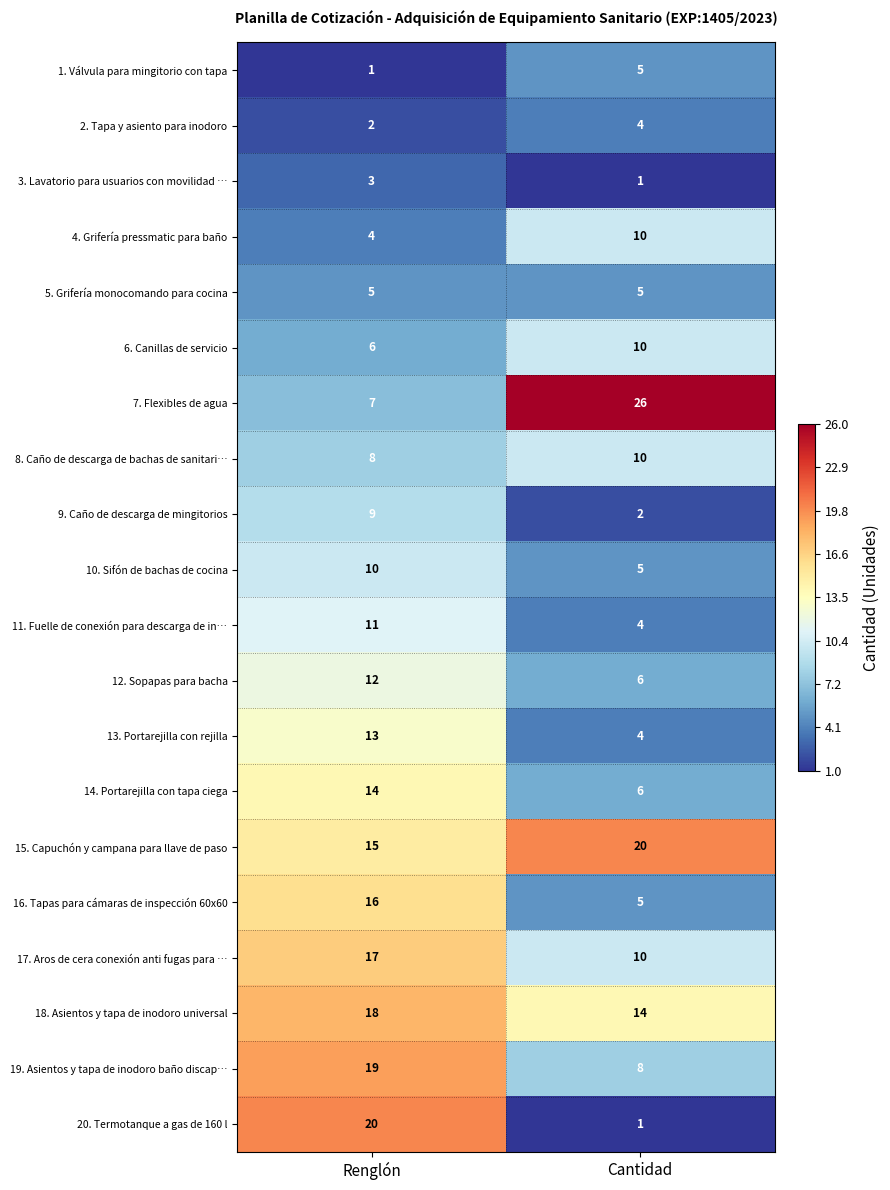

What is the spread (max minus min) of values at Cantidad?

25